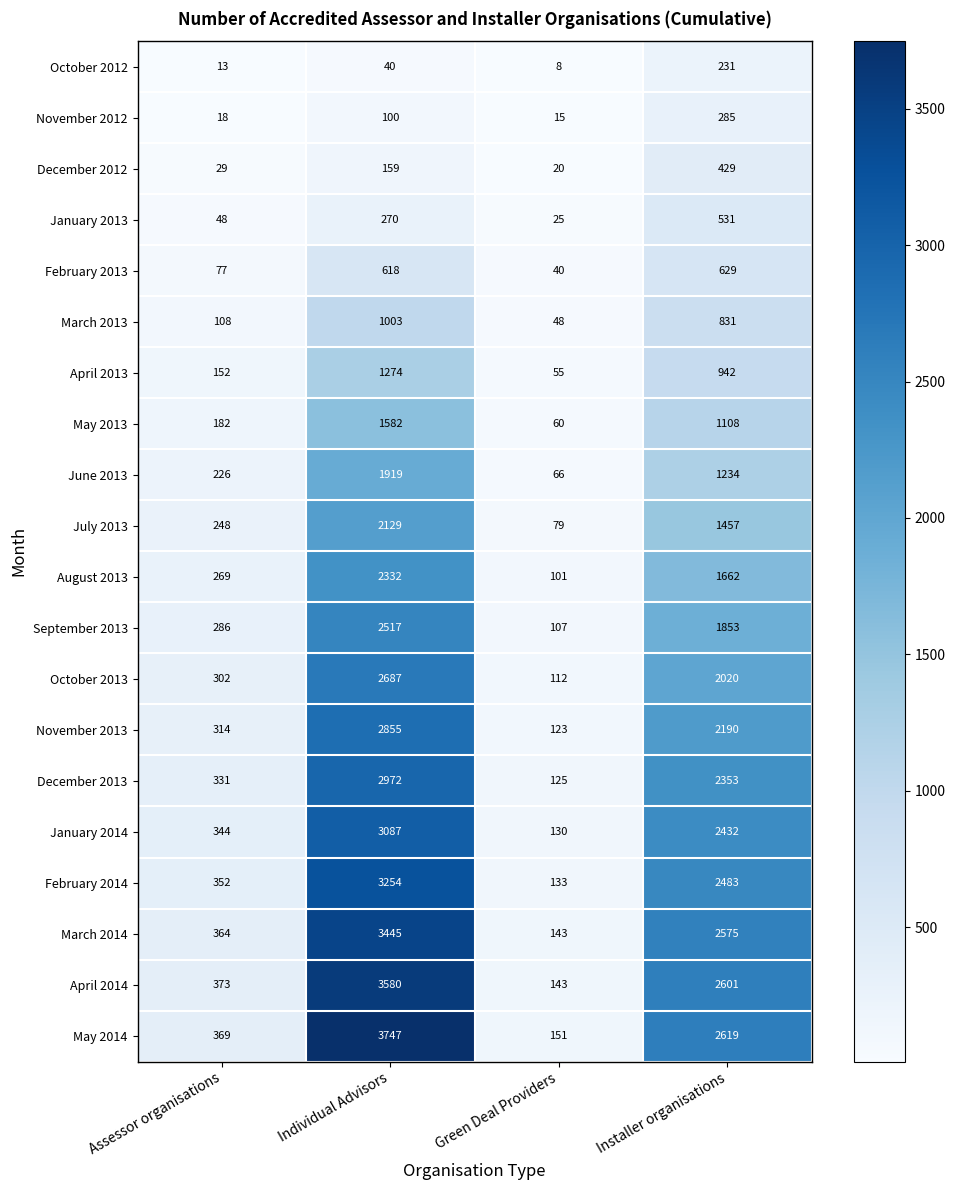

What is the average value of the December 2012 series?

159